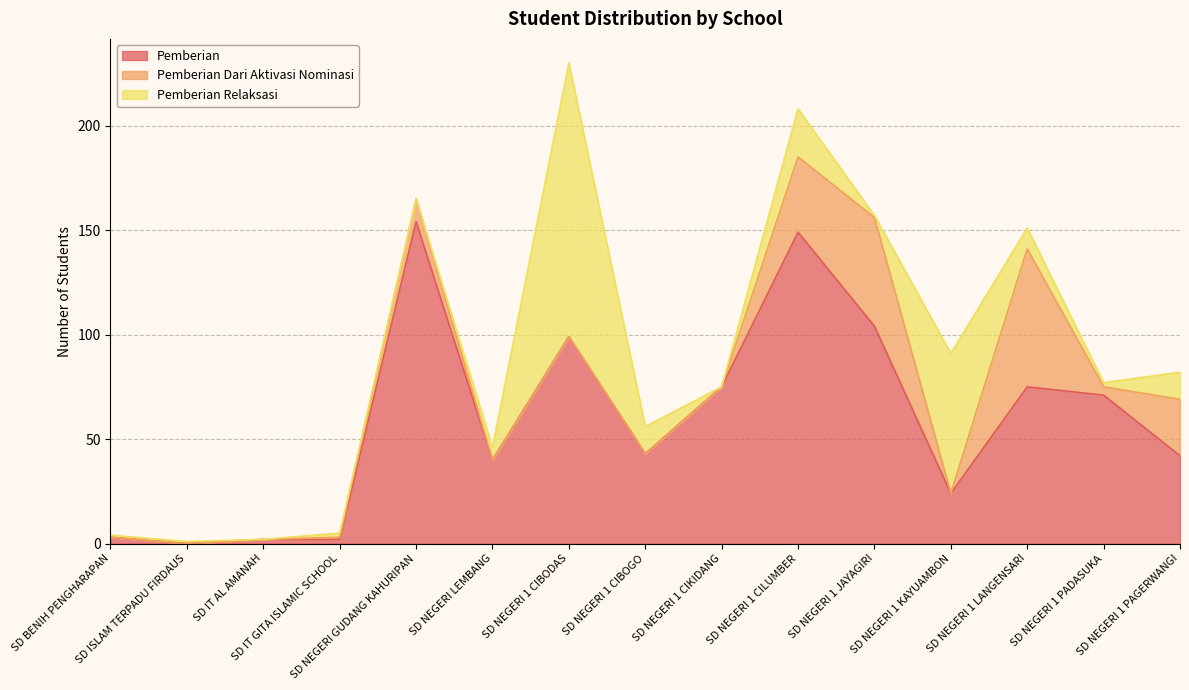

What are all the series names shown in the legend?

Pemberian, Pemberian Dari Aktivasi Nominasi, Pemberian Relaksasi